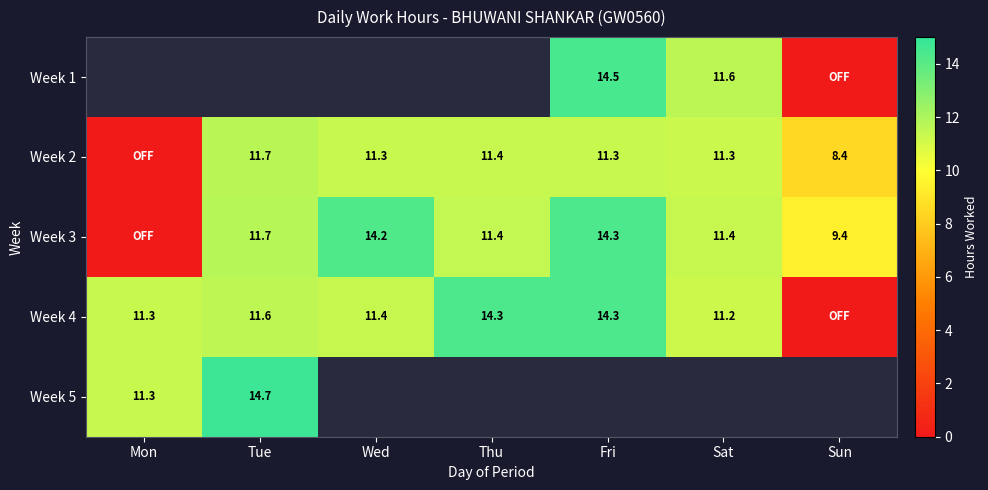

The value of Week 5 at Tue is 21.2. True or false?

False